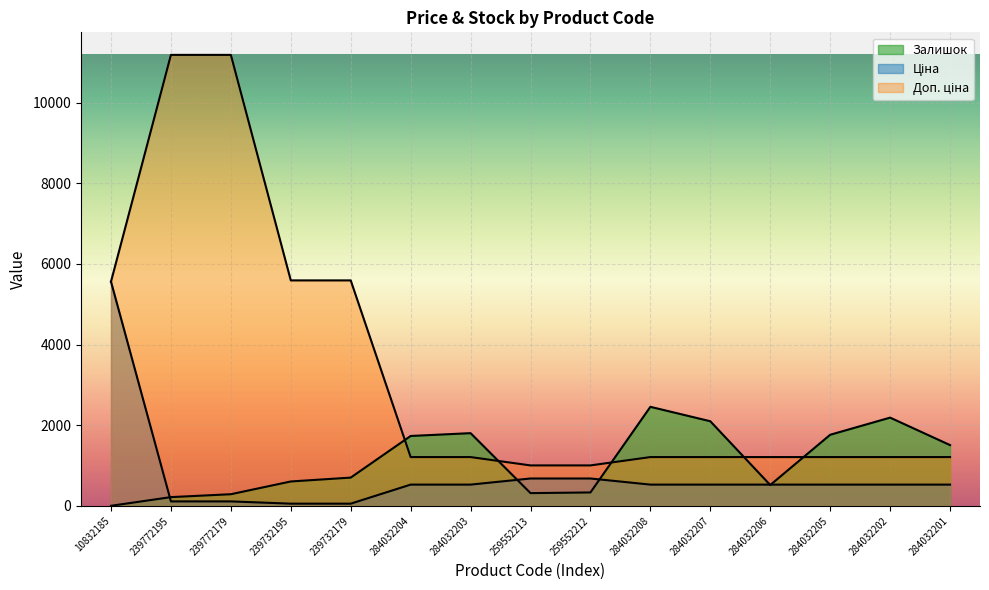

Where does the Залишок series first go above 702?

284032204